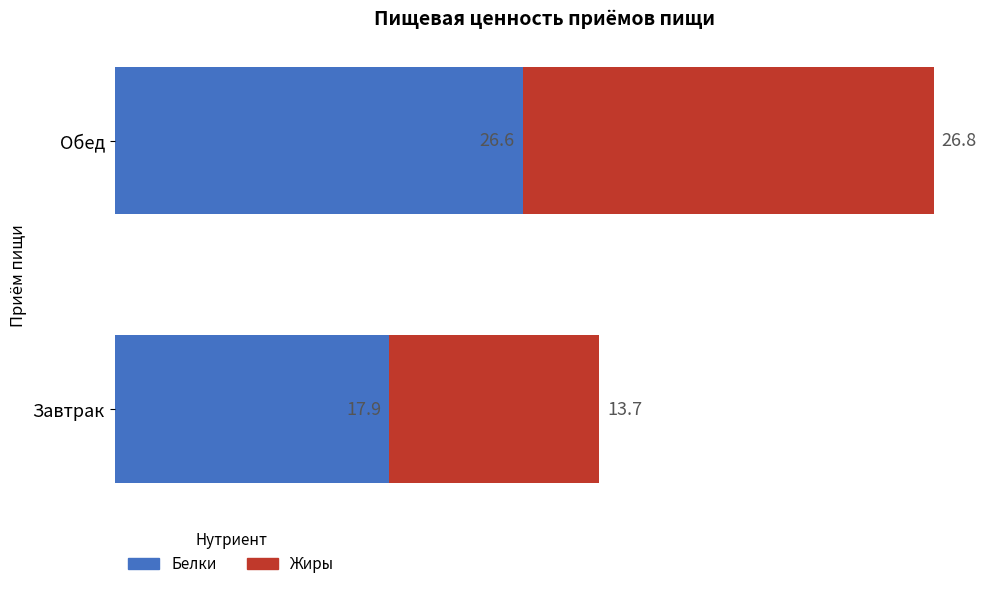

What is the label of the 2nd bar from the left?

Обед